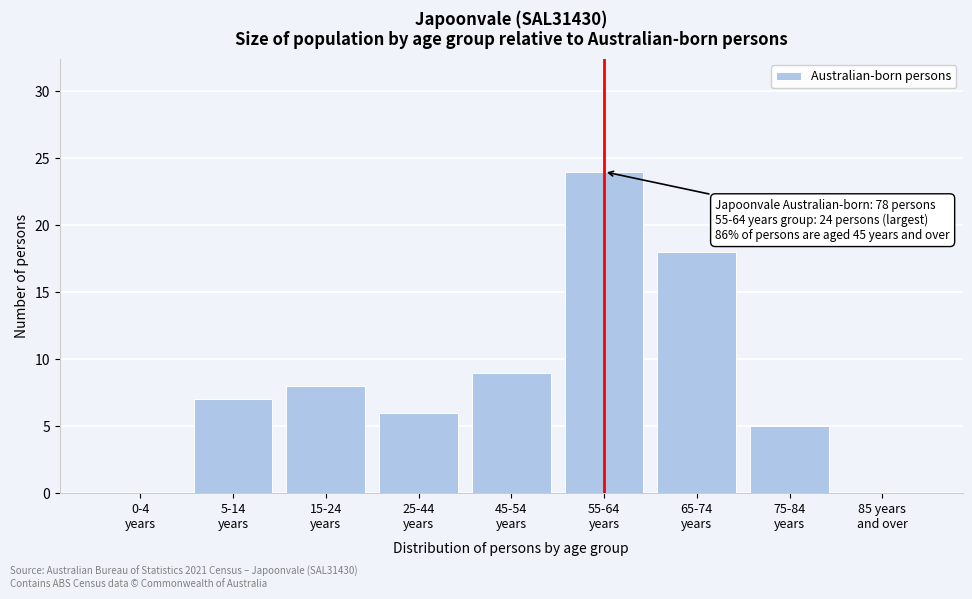

What is the sum of all values?

77